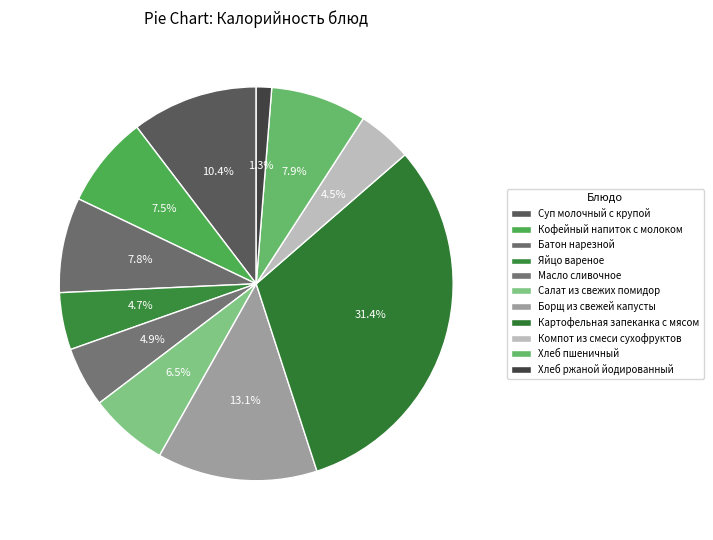

How many segments does this pie chart have?

11